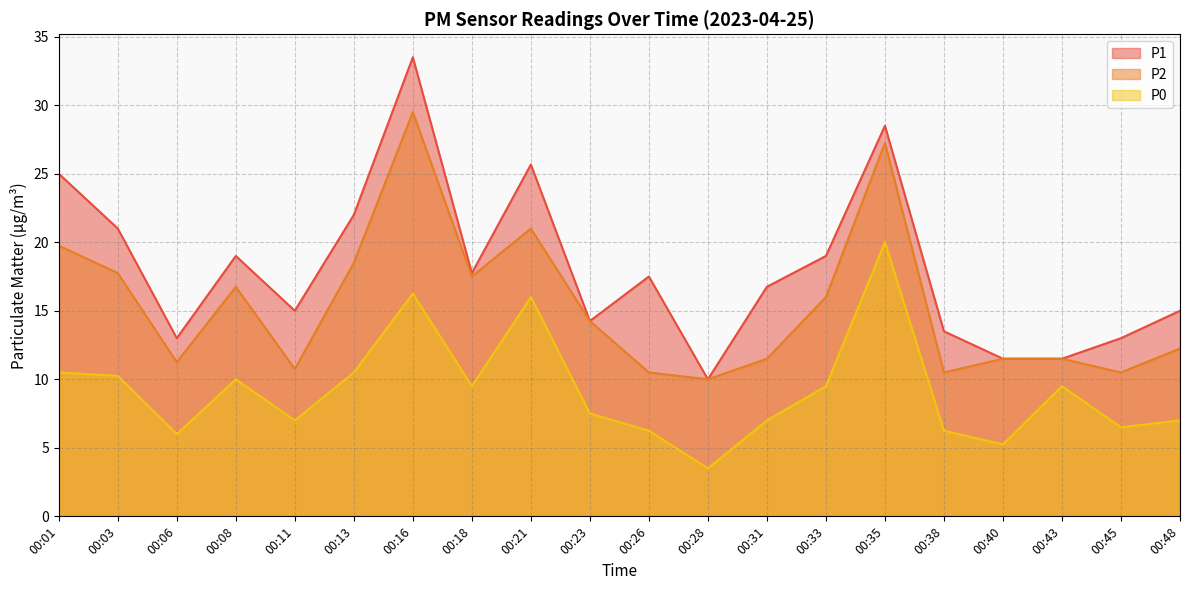

What is the average value of the P0 series?

9.2